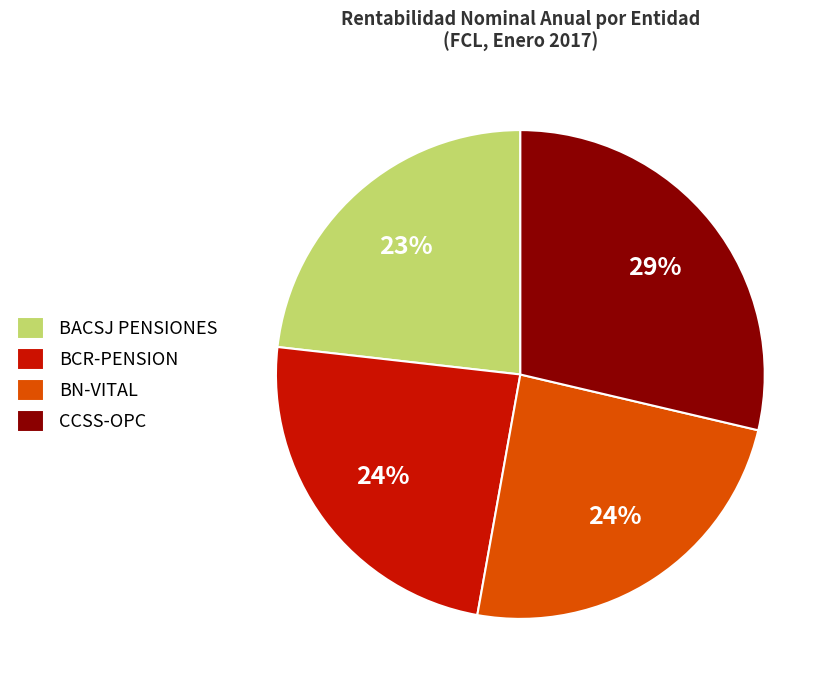

Approximately how many times larger is the value at BN-VITAL compared to CCSS-OPC?

0.8